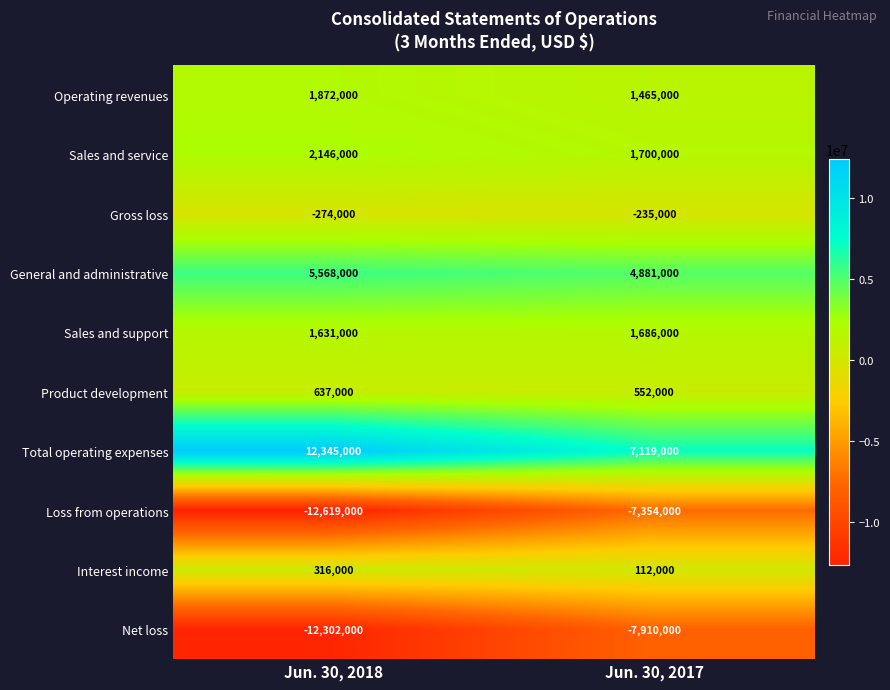

Rank the series at Jun. 30, 2017 from lowest to highest value.

Net loss, Loss from operations, Gross loss, Interest income, Product development, Operating revenues, Sales and support, Sales and service, General and administrative, Total operating expenses